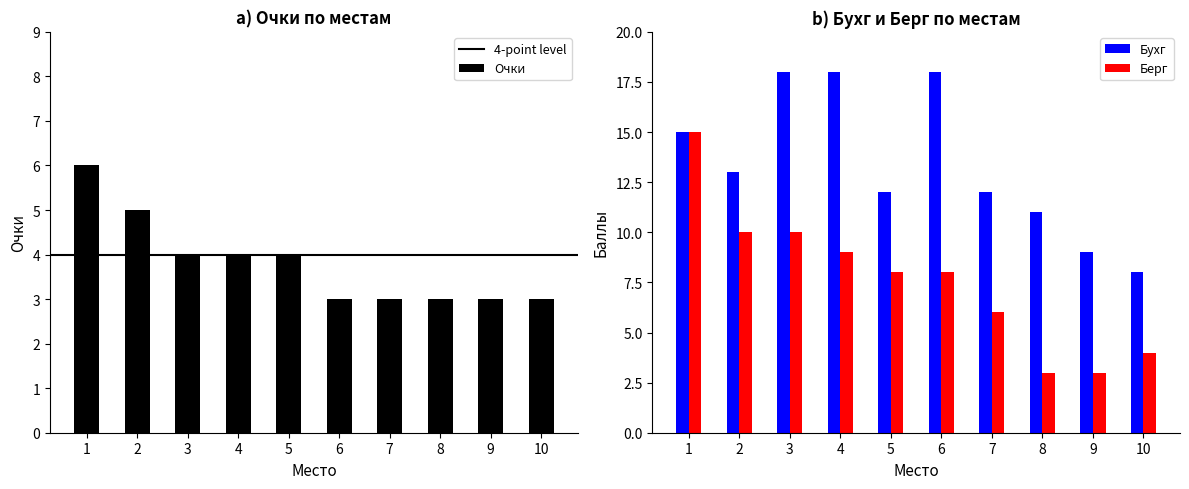

Rank the series by their maximum value, from lowest to highest.

Очки, Берг, Бухг